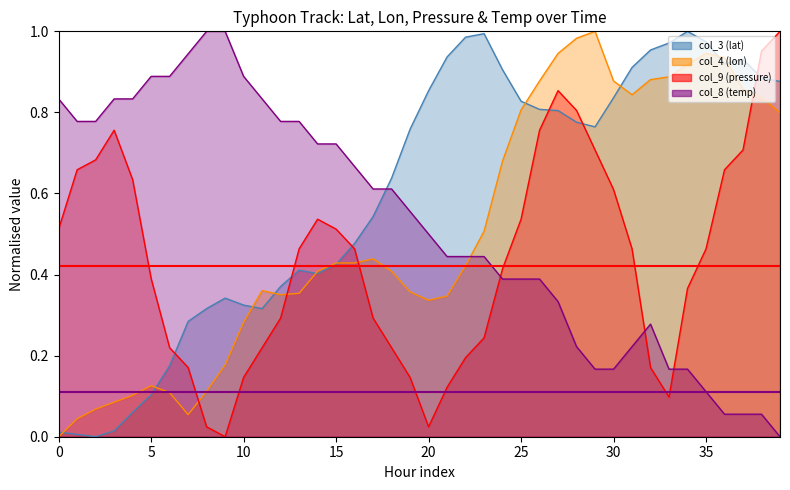

Rank the categories by mean lower value from highest to lowest.

0, 5